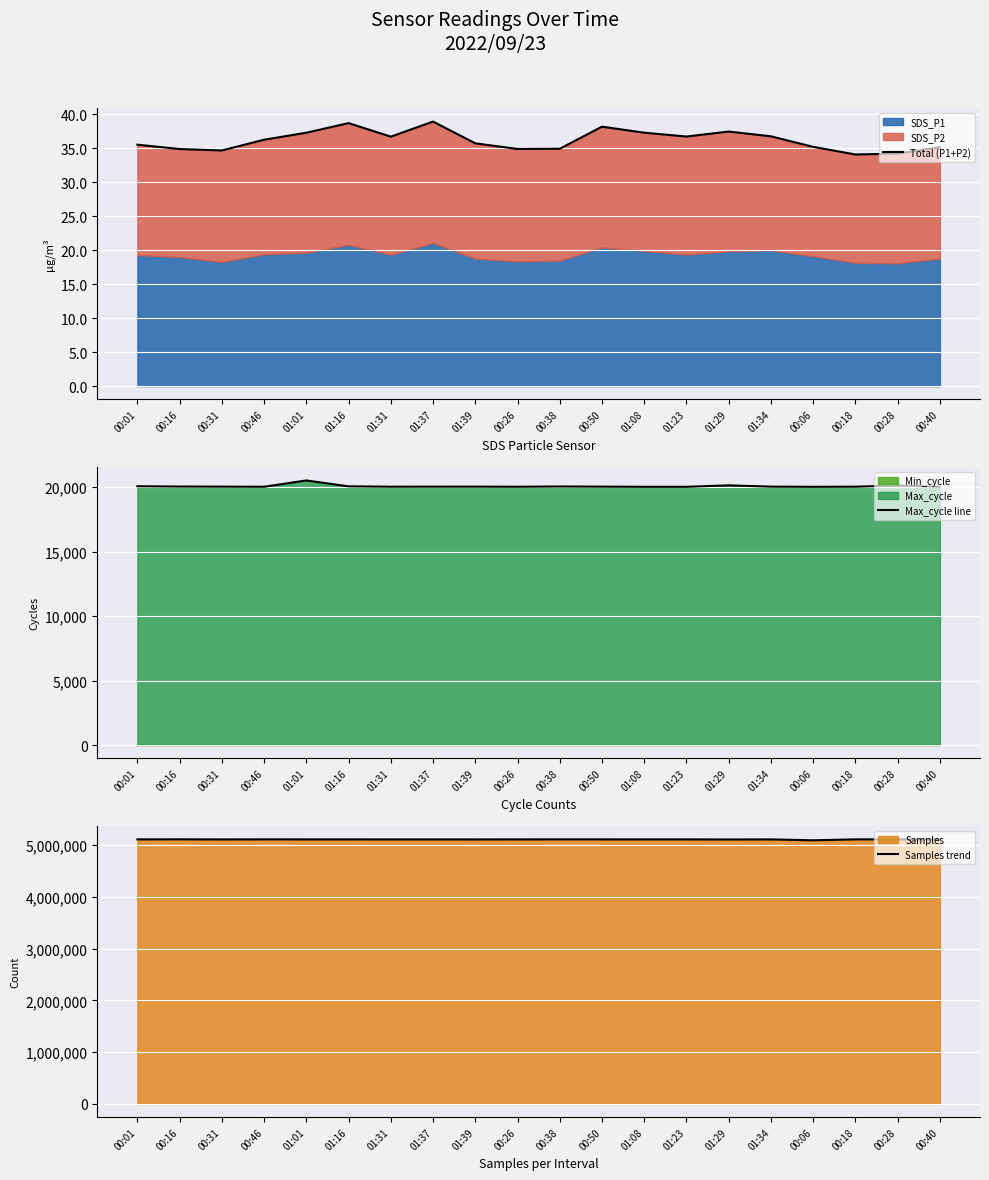

What is the total value across all series at 01:23?

5131722.7